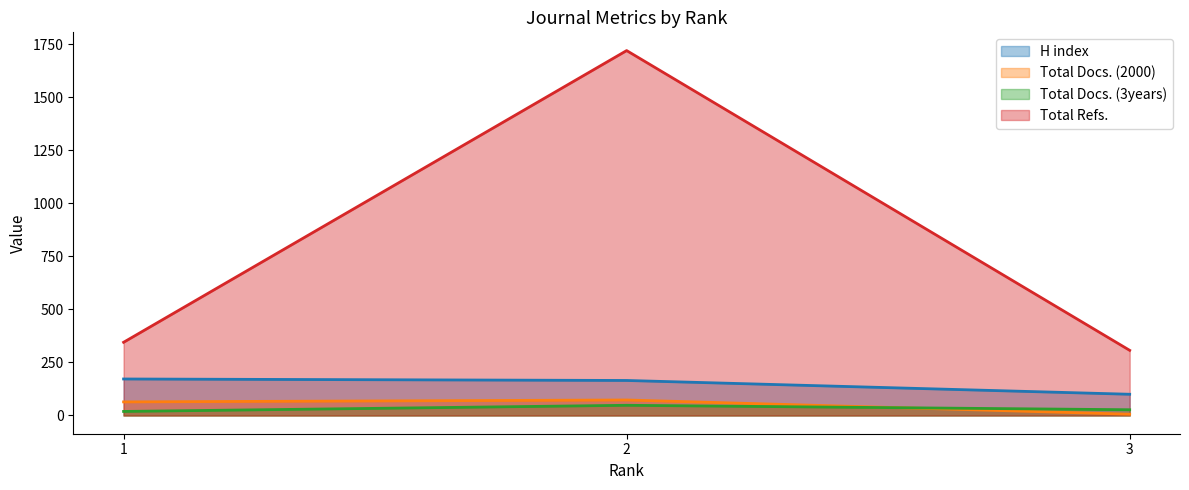

Reading left to right, what are all the values shown in this chart?

H index: 172	165	100
Total Docs. (2000): 64	73	6
Total Docs. (3years): 19	48	27
Total Refs.: 345	1720	307